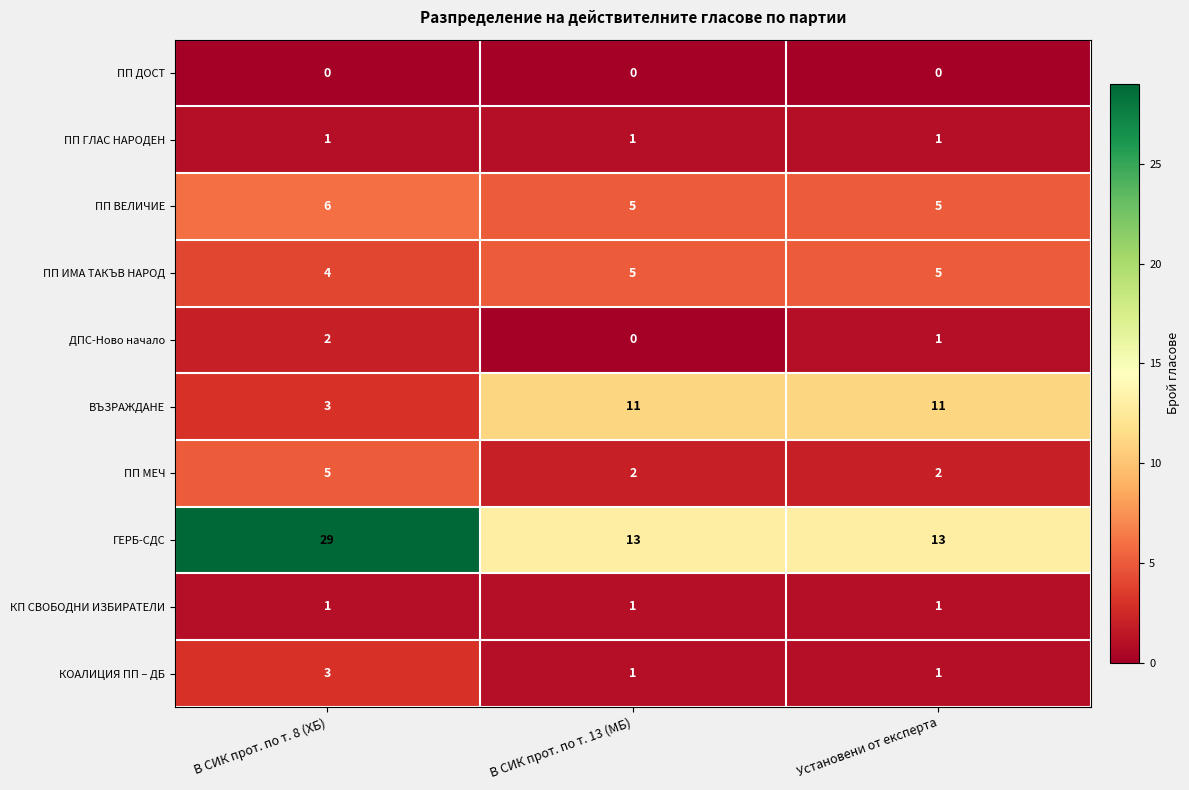

How many categories are shown in the chart?

3